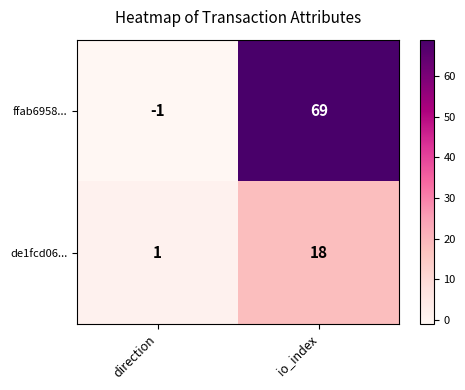

What is the total value across all series at io_index?

87